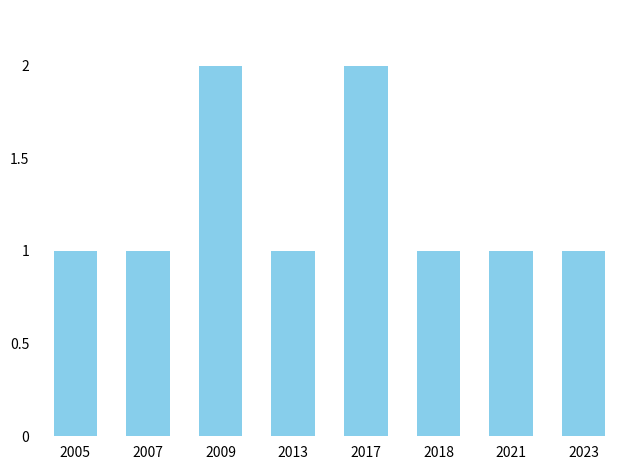

What is the value of the 3rd bar from the left?

2